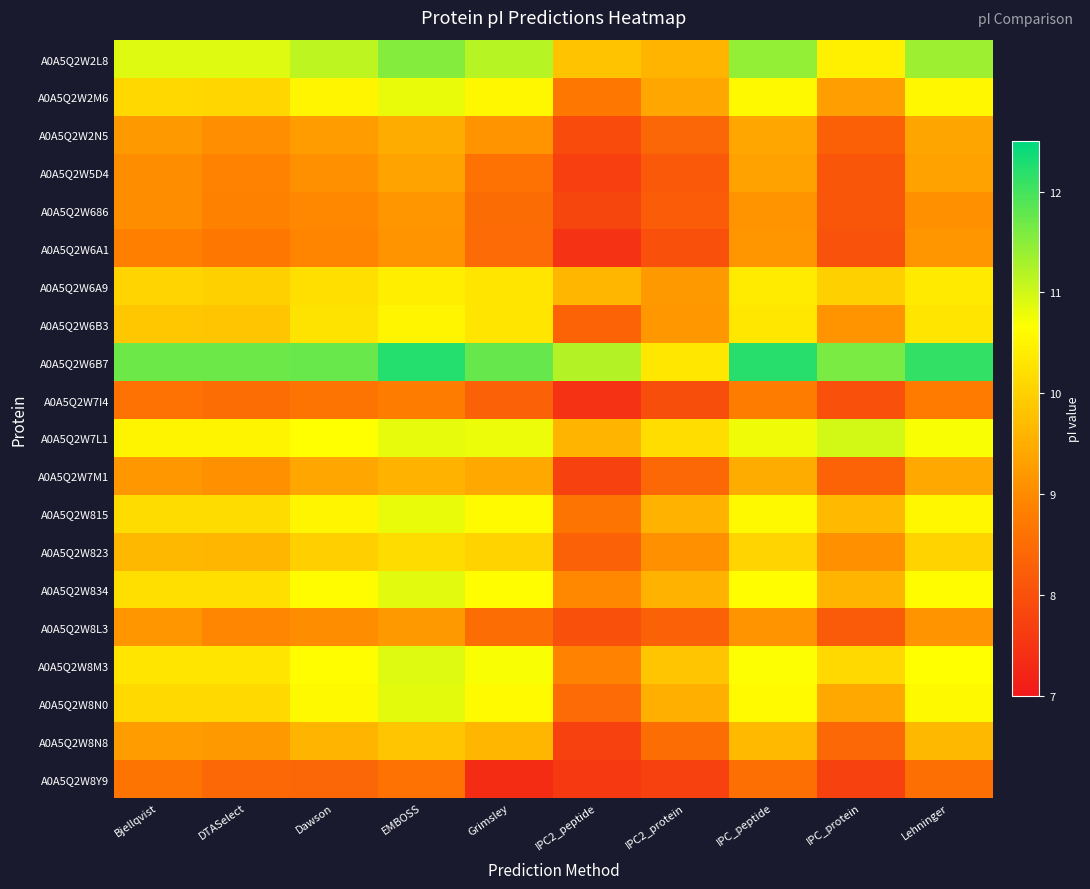

Reading left to right, extract all data points from this chart.

A0A5Q2W2L8: Bjellqvist=10.9	DTASelect=10.9	Dawson=11.1	EMBOSS=11.6	Grimsley=11.2	IPC2_peptide=9.8	IPC2_protein=9.6	IPC_peptide=11.4	IPC_protein=10.5	Lehninger=11.4
A0A5Q2W2M6: Bjellqvist=10.1	DTASelect=10.1	Dawson=10.5	EMBOSS=10.8	Grimsley=10.6	IPC2_peptide=8.7	IPC2_protein=9.4	IPC_peptide=10.6	IPC_protein=9.3	Lehninger=10.6
A0A5Q2W2N5: Bjellqvist=9.2	DTASelect=9.0	Dawson=9.3	EMBOSS=9.5	Grimsley=9.1	IPC2_peptide=7.9	IPC2_protein=8.4	IPC_peptide=9.4	IPC_protein=8.3	Lehninger=9.4
A0A5Q2W5D4: Bjellqvist=9.0	DTASelect=8.9	Dawson=9.1	EMBOSS=9.4	Grimsley=8.6	IPC2_peptide=7.7	IPC2_protein=8.1	IPC_peptide=9.3	IPC_protein=8.1	Lehninger=9.3
A0A5Q2W686: Bjellqvist=9.0	DTASelect=8.9	Dawson=9.0	EMBOSS=9.2	Grimsley=8.5	IPC2_peptide=7.8	IPC2_protein=8.2	IPC_peptide=9.1	IPC_protein=8.1	Lehninger=9.1
A0A5Q2W6A1: Bjellqvist=8.8	DTASelect=8.7	Dawson=8.9	EMBOSS=9.1	Grimsley=8.5	IPC2_peptide=7.5	IPC2_protein=8.0	IPC_peptide=9.2	IPC_protein=8.0	Lehninger=9.2
A0A5Q2W6A9: Bjellqvist=10.1	DTASelect=10.0	Dawson=10.2	EMBOSS=10.4	Grimsley=10.3	IPC2_peptide=9.6	IPC2_protein=9.2	IPC_peptide=10.4	IPC_protein=10.0	Lehninger=10.4
A0A5Q2W6B3: Bjellqvist=9.9	DTASelect=9.9	Dawson=10.3	EMBOSS=10.5	Grimsley=10.3	IPC2_peptide=8.3	IPC2_protein=9.2	IPC_peptide=10.3	IPC_protein=9.1	Lehninger=10.3
A0A5Q2W6B7: Bjellqvist=11.7	DTASelect=11.7	Dawson=11.7	EMBOSS=12.2	Grimsley=11.8	IPC2_peptide=11.2	IPC2_protein=10.3	IPC_peptide=12.2	IPC_protein=11.6	Lehninger=12.1
A0A5Q2W7I4: Bjellqvist=8.6	DTASelect=8.5	Dawson=8.6	EMBOSS=8.8	Grimsley=8.3	IPC2_peptide=7.5	IPC2_protein=8.0	IPC_peptide=8.8	IPC_protein=8.0	Lehninger=8.8
A0A5Q2W7L1: Bjellqvist=10.5	DTASelect=10.5	Dawson=10.7	EMBOSS=10.8	Grimsley=10.8	IPC2_peptide=9.6	IPC2_protein=10.2	IPC_peptide=10.8	IPC_protein=11.0	Lehninger=10.7
A0A5Q2W7M1: Bjellqvist=9.2	DTASelect=9.1	Dawson=9.4	EMBOSS=9.6	Grimsley=9.4	IPC2_peptide=7.7	IPC2_protein=8.4	IPC_peptide=9.5	IPC_protein=8.3	Lehninger=9.4
A0A5Q2W815: Bjellqvist=10.2	DTASelect=10.2	Dawson=10.5	EMBOSS=10.8	Grimsley=10.6	IPC2_peptide=8.6	IPC2_protein=9.6	IPC_peptide=10.6	IPC_protein=9.7	Lehninger=10.6
A0A5Q2W823: Bjellqvist=9.6	DTASelect=9.6	Dawson=10.0	EMBOSS=10.2	Grimsley=10.0	IPC2_peptide=8.3	IPC2_protein=9.1	IPC_peptide=10.1	IPC_protein=9.1	Lehninger=10.0
A0A5Q2W834: Bjellqvist=10.2	DTASelect=10.2	Dawson=10.6	EMBOSS=10.9	Grimsley=10.6	IPC2_peptide=9.0	IPC2_protein=9.6	IPC_peptide=10.6	IPC_protein=9.6	Lehninger=10.6
A0A5Q2W8L3: Bjellqvist=9.2	DTASelect=8.9	Dawson=9.0	EMBOSS=9.2	Grimsley=8.5	IPC2_peptide=8.0	IPC2_protein=8.3	IPC_peptide=9.1	IPC_protein=8.2	Lehninger=9.1
A0A5Q2W8M3: Bjellqvist=10.3	DTASelect=10.3	Dawson=10.6	EMBOSS=10.9	Grimsley=10.7	IPC2_peptide=8.9	IPC2_protein=9.8	IPC_peptide=10.7	IPC_protein=10.1	Lehninger=10.7
A0A5Q2W8N0: Bjellqvist=10.1	DTASelect=10.1	Dawson=10.6	EMBOSS=10.8	Grimsley=10.6	IPC2_peptide=8.5	IPC2_protein=9.5	IPC_peptide=10.6	IPC_protein=9.4	Lehninger=10.6
A0A5Q2W8N8: Bjellqvist=9.3	DTASelect=9.2	Dawson=9.6	EMBOSS=9.8	Grimsley=9.6	IPC2_peptide=7.7	IPC2_protein=8.5	IPC_peptide=9.7	IPC_protein=8.4	Lehninger=9.7
A0A5Q2W8Y9: Bjellqvist=8.6	DTASelect=8.4	Dawson=8.4	EMBOSS=8.6	Grimsley=7.4	IPC2_peptide=7.6	IPC2_protein=7.7	IPC_peptide=8.6	IPC_protein=7.7	Lehninger=8.6